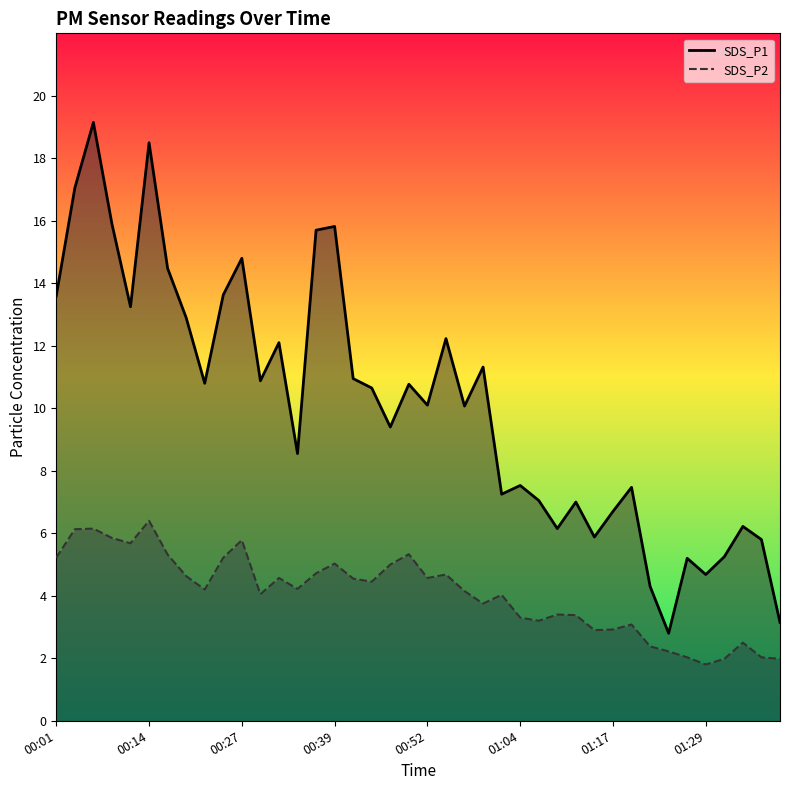

What is the highest value of the SDS_P2 series?

6.4